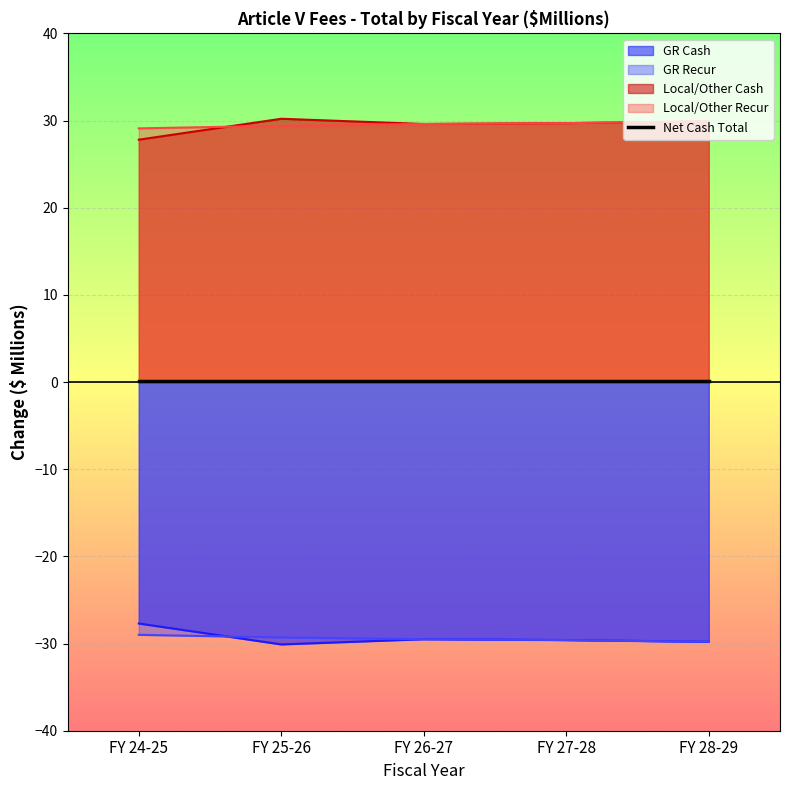

How many interior local peaks does the GR Cash series have?

1